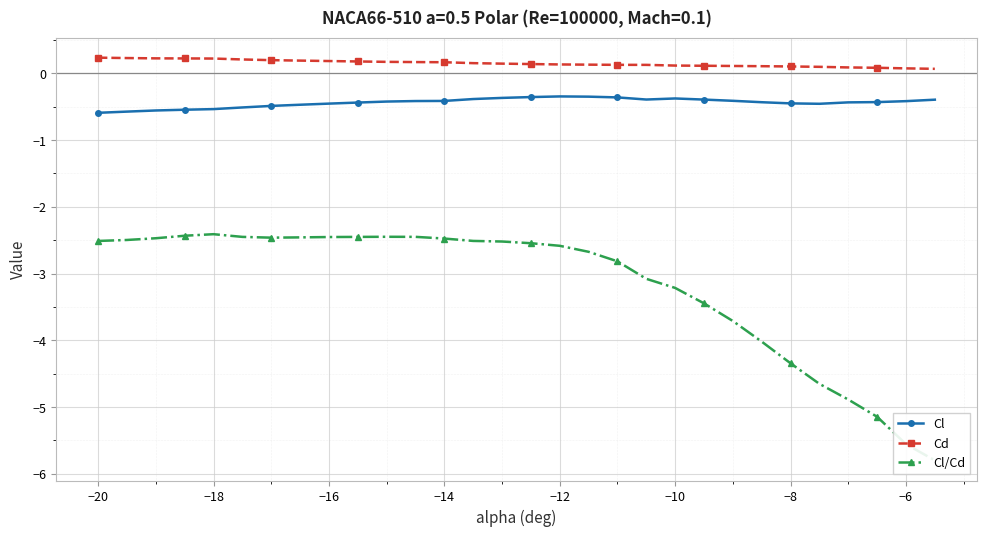

List the series in order of their peak value, lowest first.

Cl/Cd, Cl, Cd